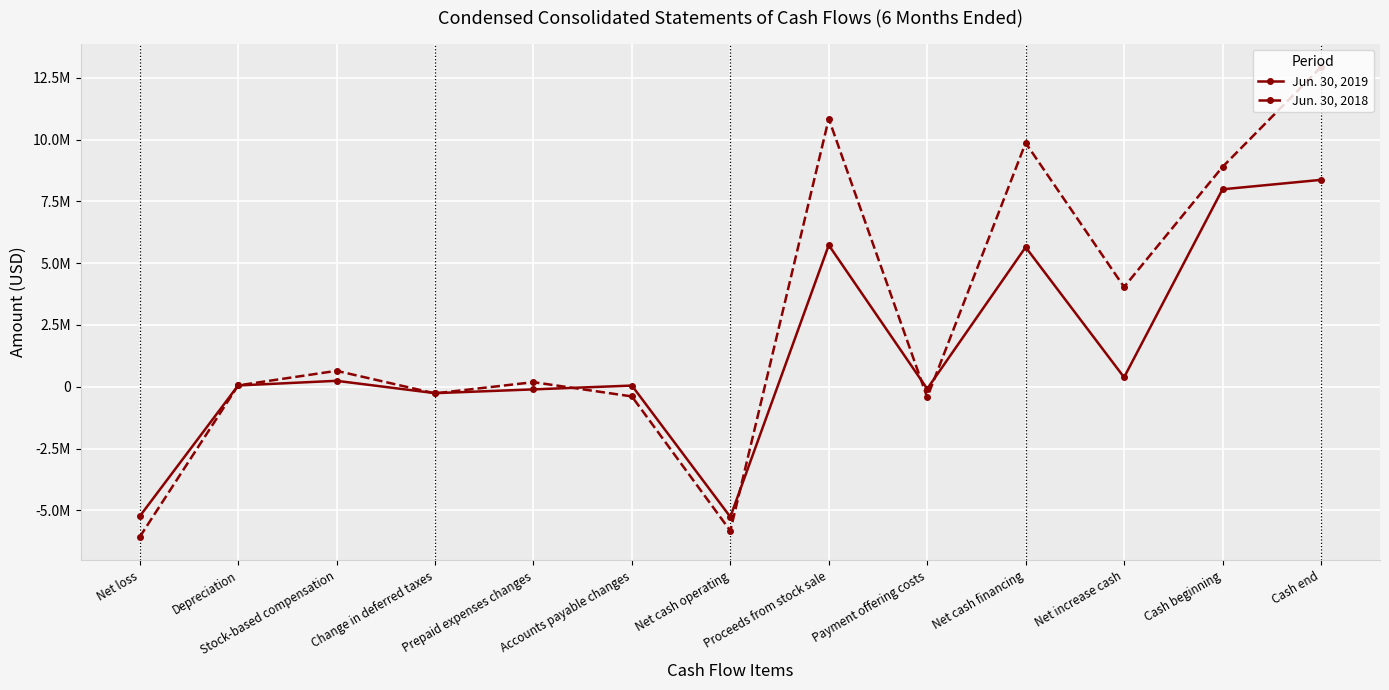

Is this an area chart (filled region under the line)?

No